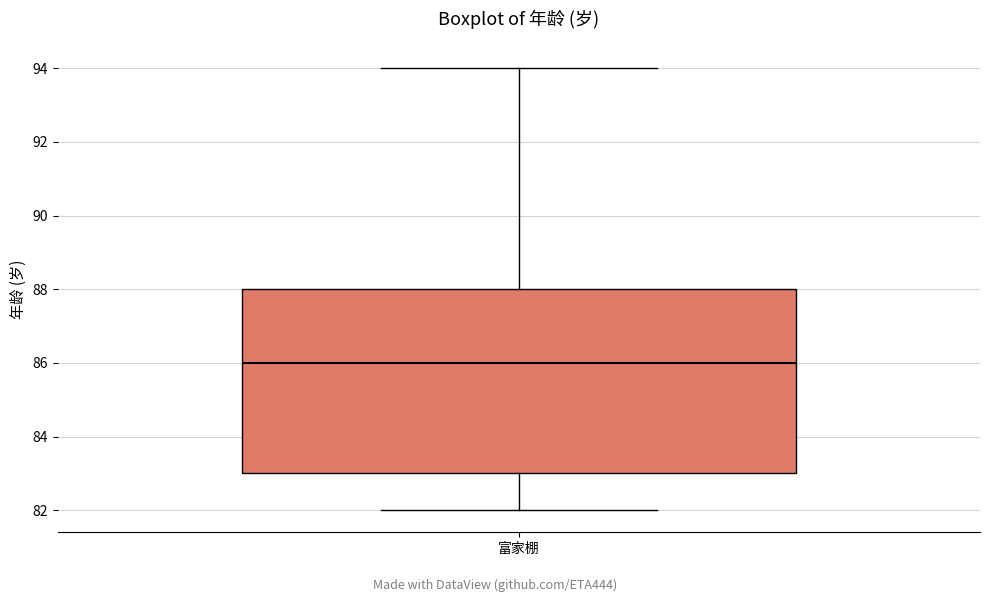

Where does the upper whisker of the box for 富家棚 end on the y-axis? The values are not printed on the chart, so give them approximately, as read against the axis.

94